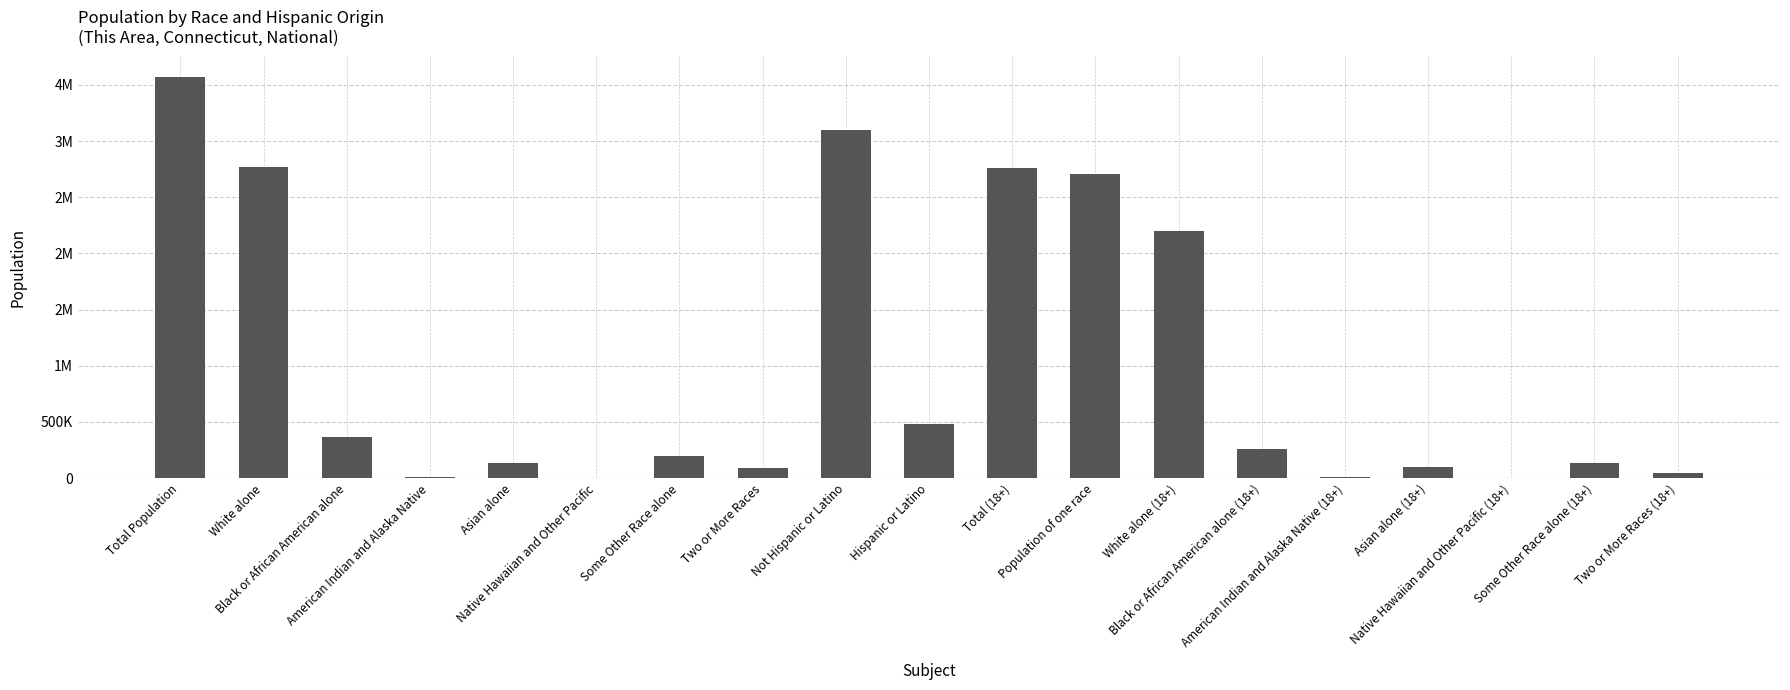

What is the sum of all values?

18944580